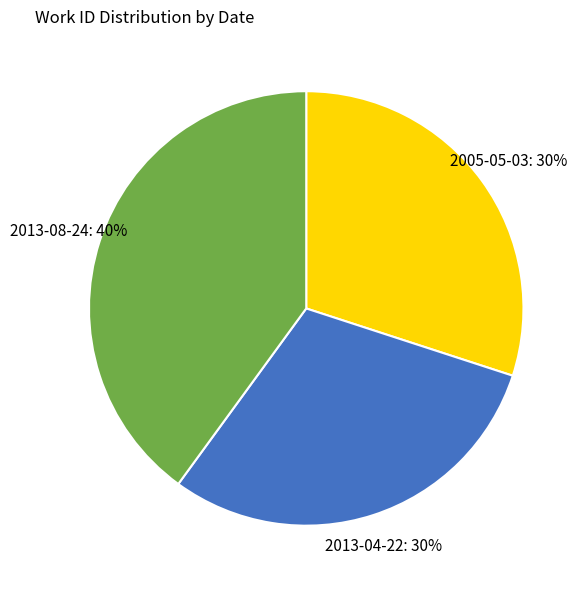

To the nearest percent, what is the difference between the largest and smallest slice percentages?

10%